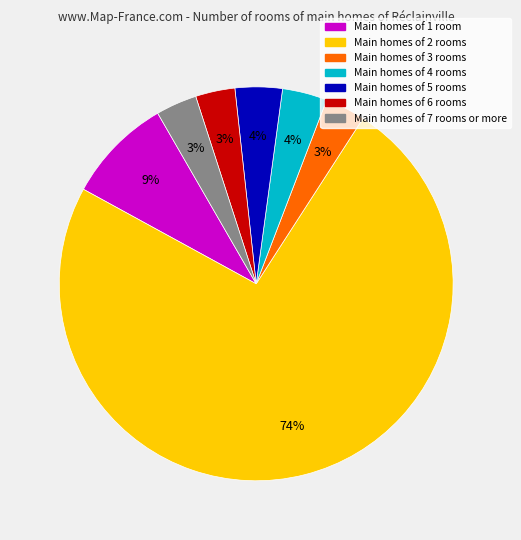

Does any single category account for the majority?

Yes